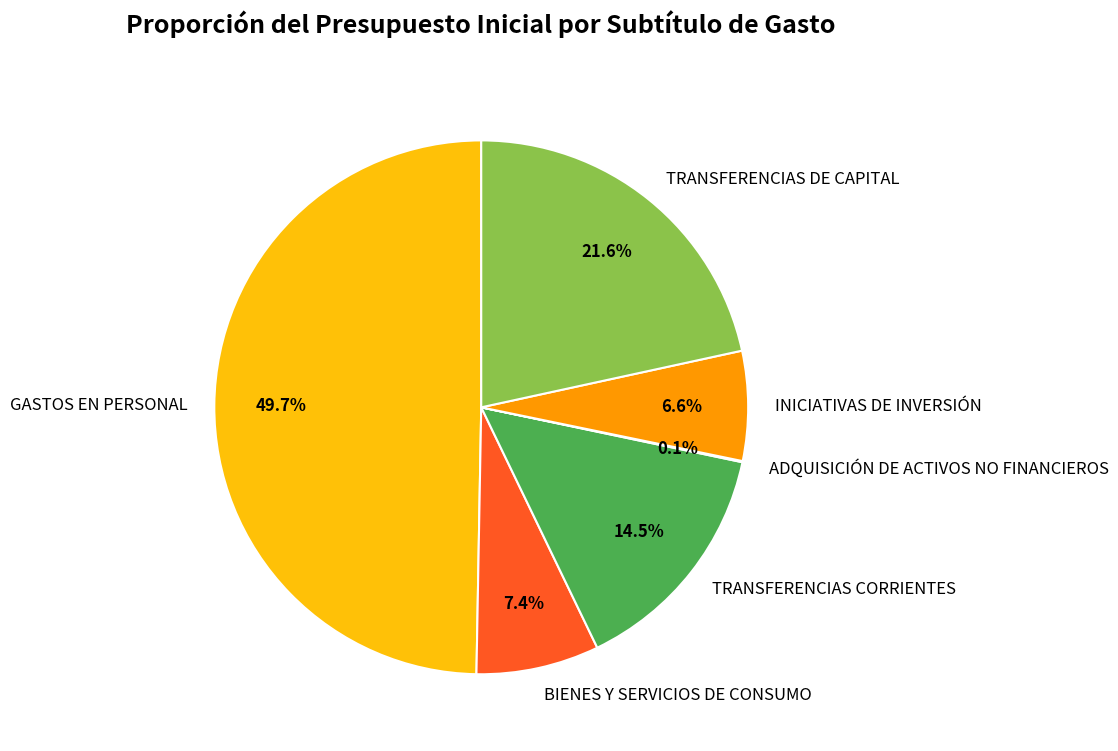

What is the ratio of the value at BIENES Y SERVICIOS DE CONSUMO to the value at TRANSFERENCIAS DE CAPITAL?

0.3